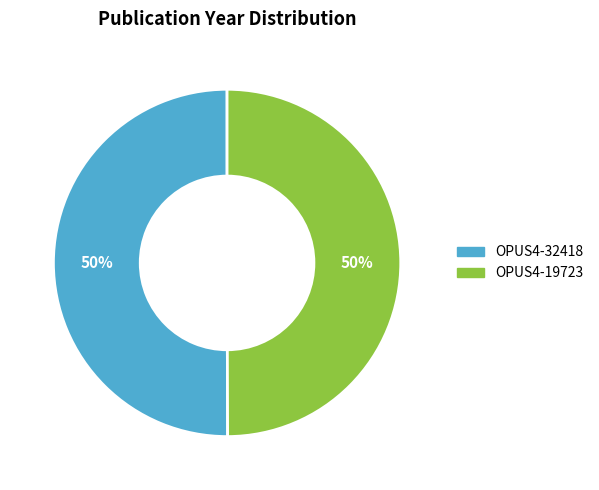

Approximately how many times larger is the value at OPUS4-19723 compared to OPUS4-32418?

1.0